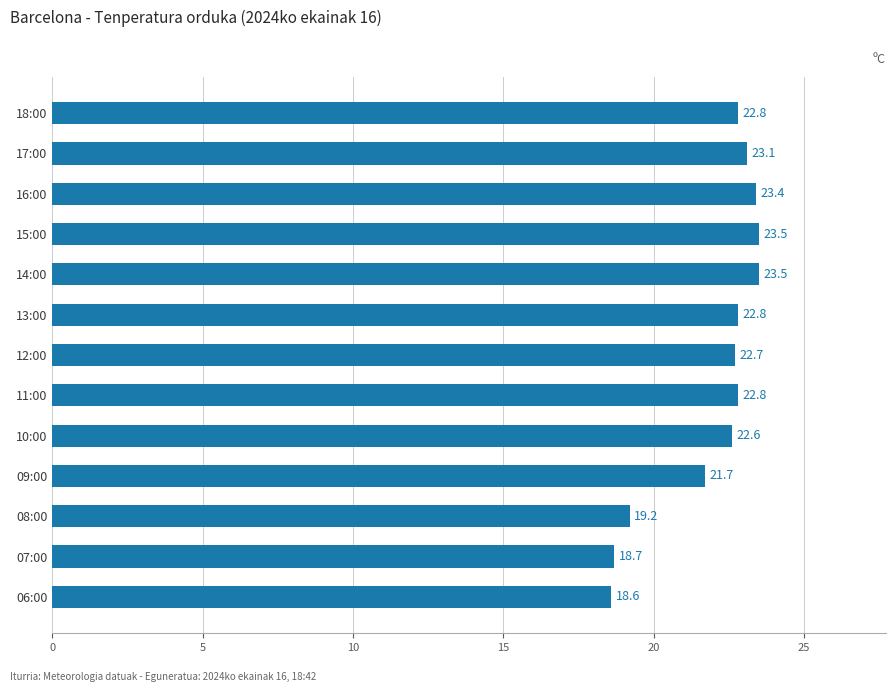

Between 16:00 and 12:00, which is larger?

16:00